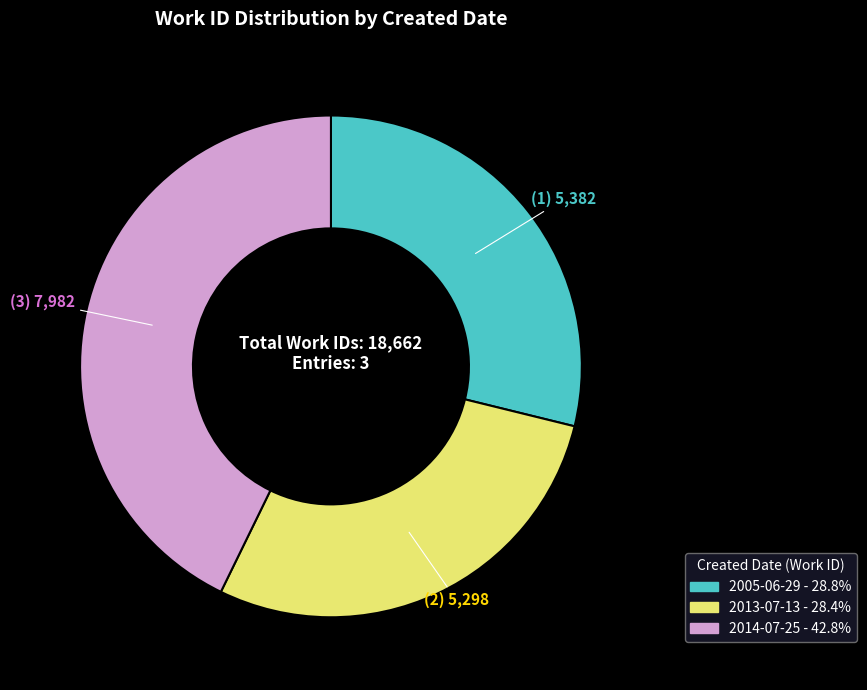

How many slices are in this pie chart?

3